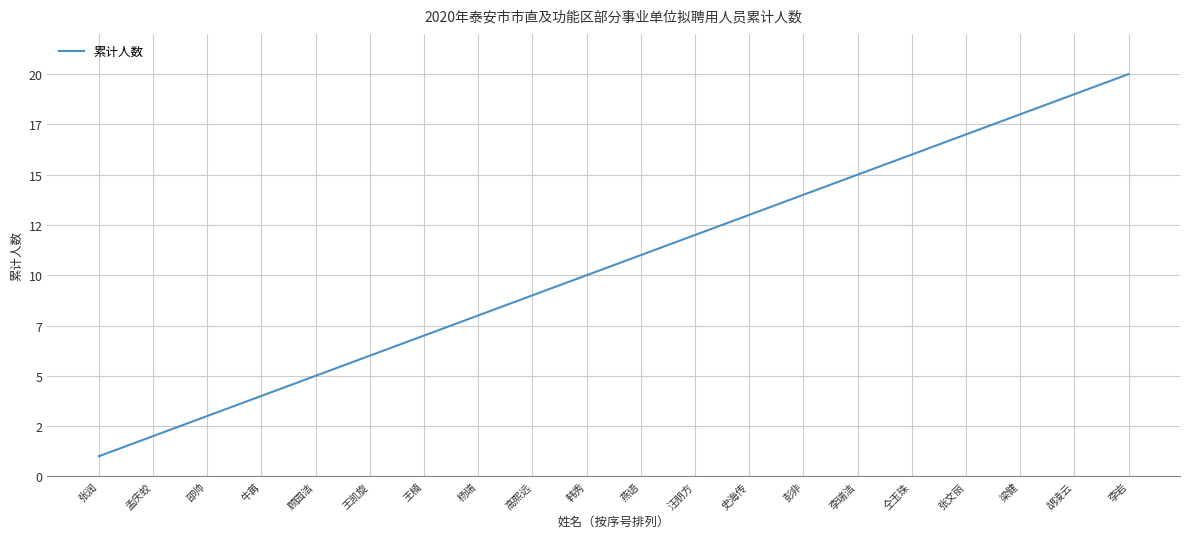

What is the approximate value at 韩秀, to the nearest 10?

10